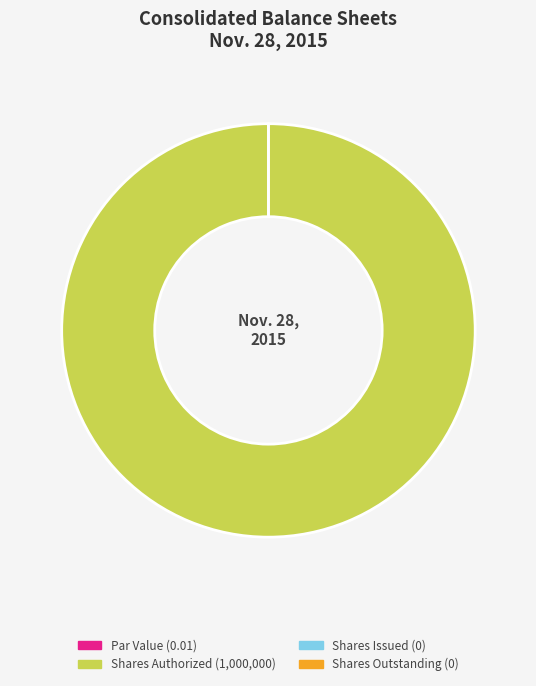

True or false: Shares Authorized (1,000,000) accounts for 86% of the total.

False